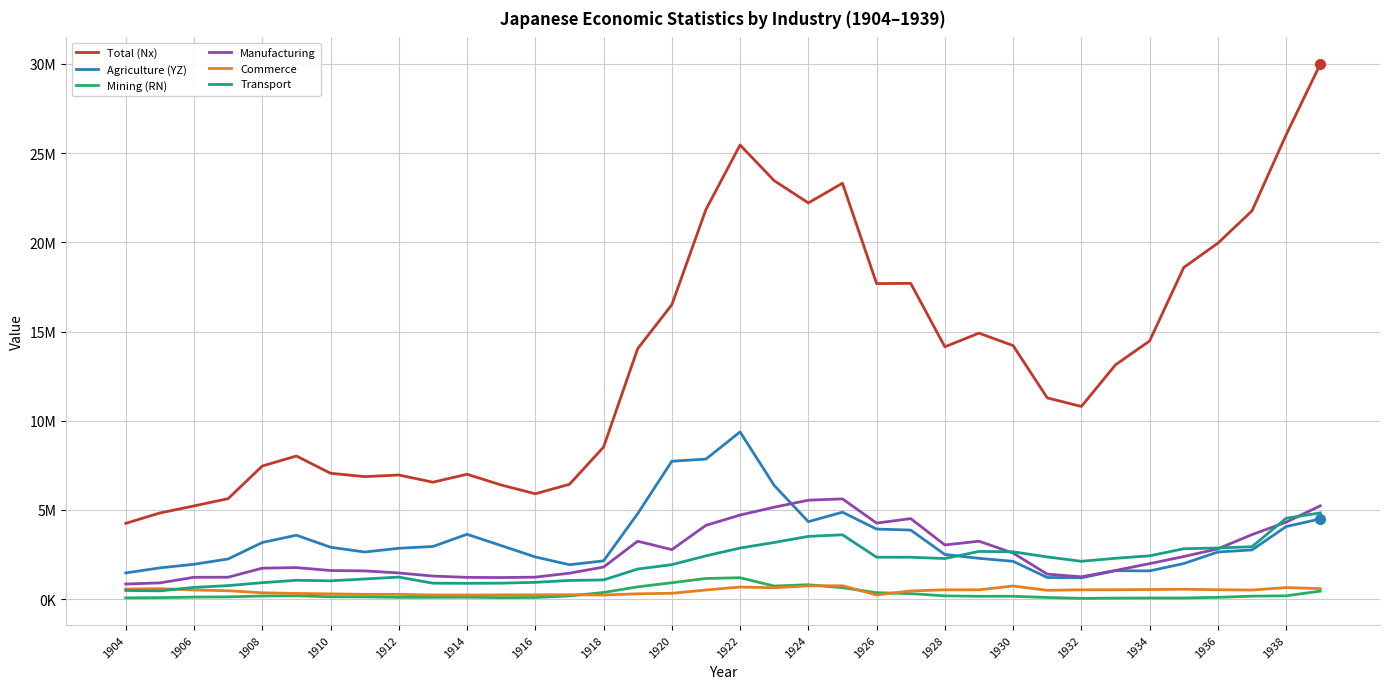

True or false: Manufacturing has more than 1 points higher than both neighbors.

True